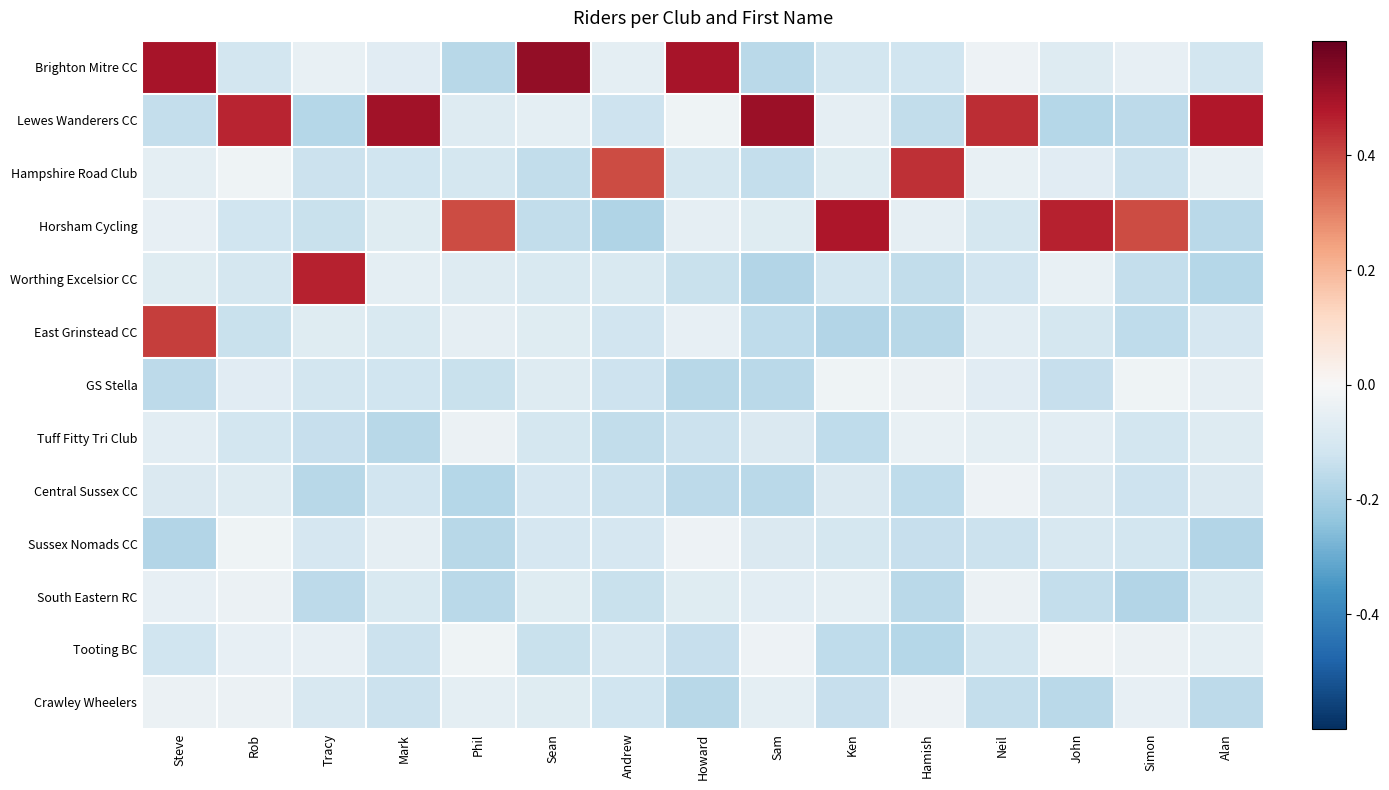

At how many categories does at least one series exceed 0?

15